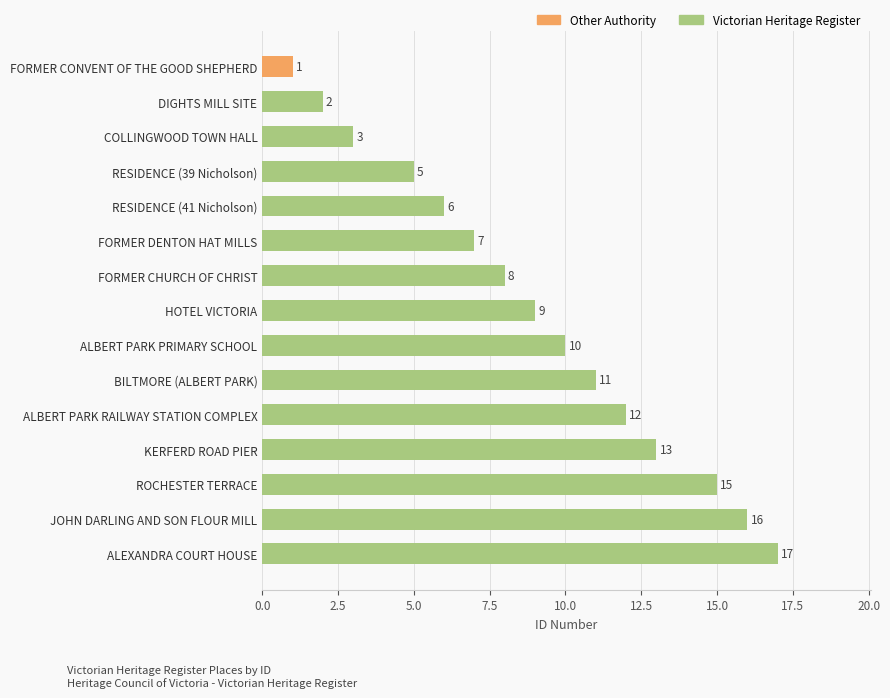

At which label is the value closest to 9?

HOTEL VICTORIA